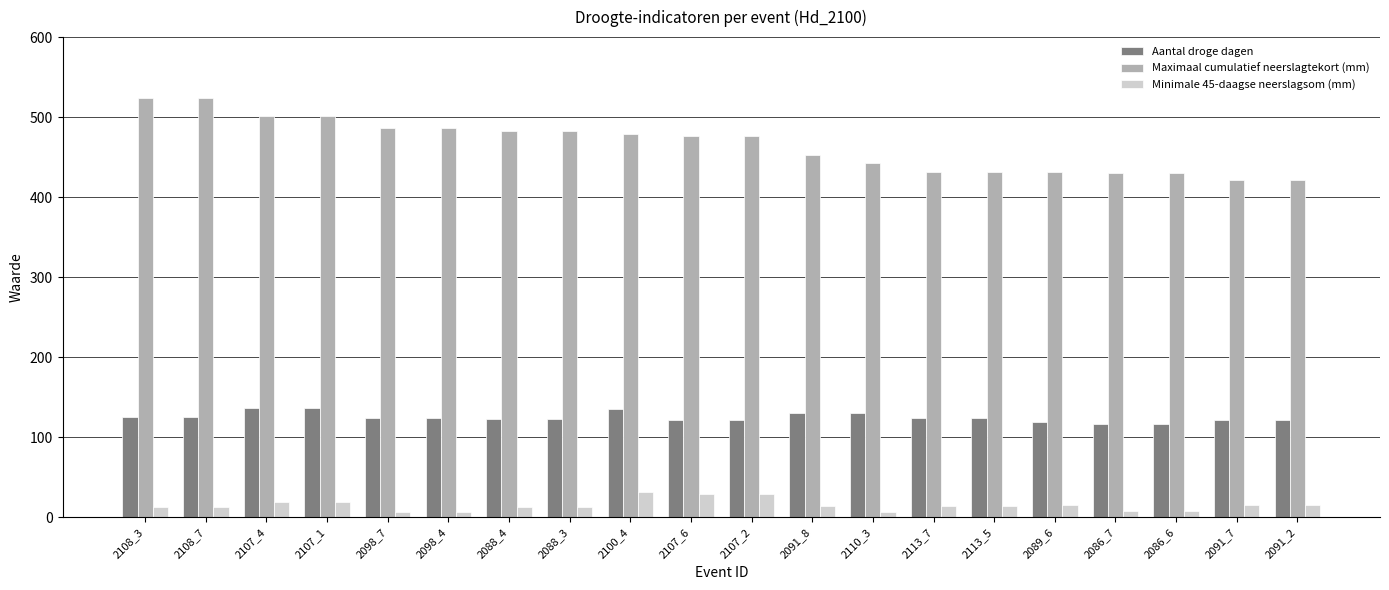

What is the difference between the second highest and minimum values in the Aantal droge dagen series?

20.0